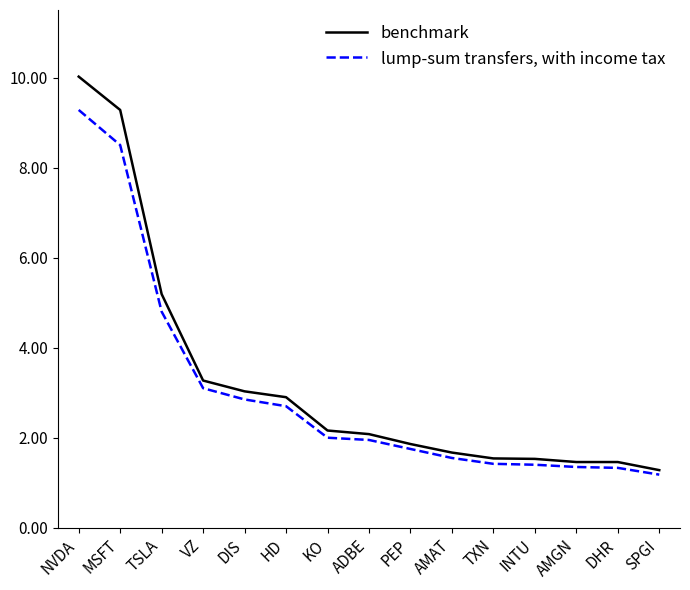

True or false: benchmark and lump-sum transfers, with income tax cross at least once.

False